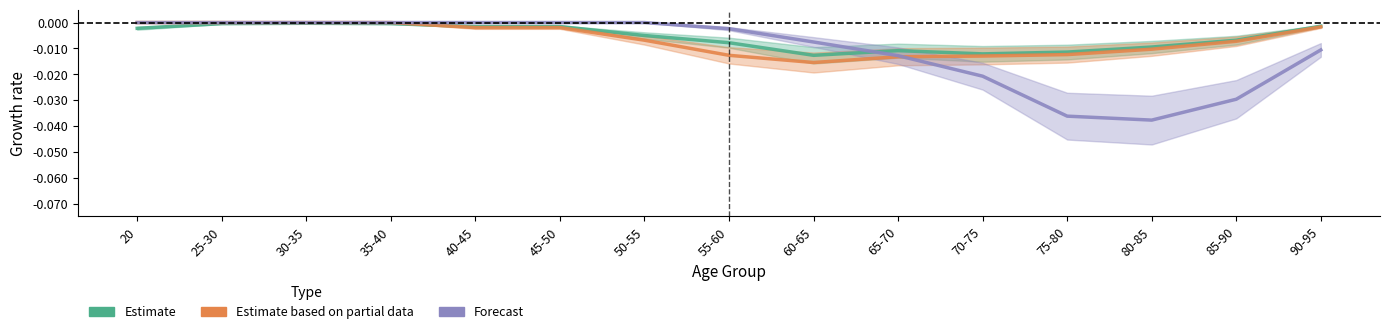

What is the label of the 13th point from the left?

80-85